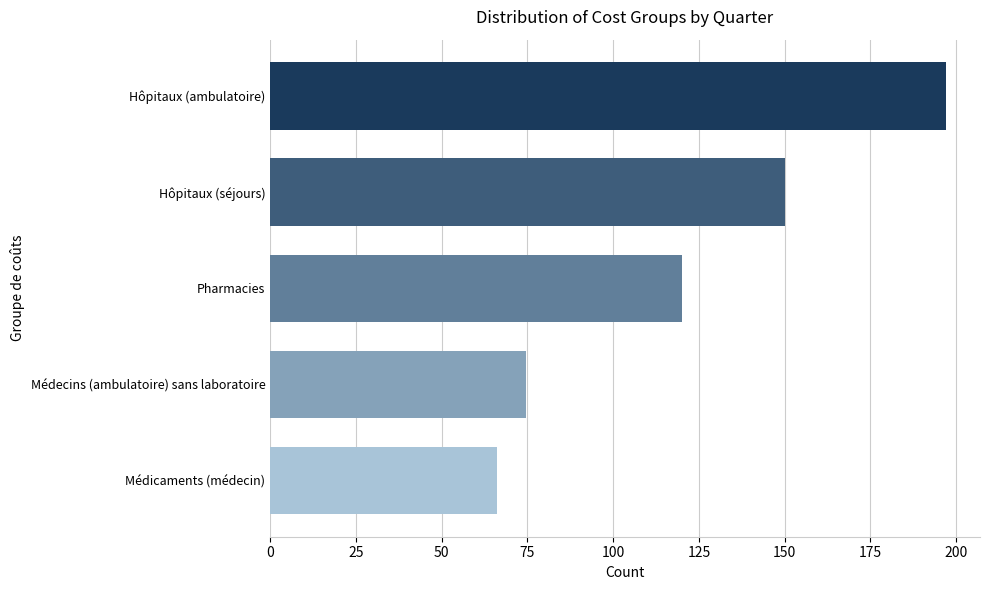

The chart shows a value of 290.6 at Hôpitaux (ambulatoire). True or false?

False